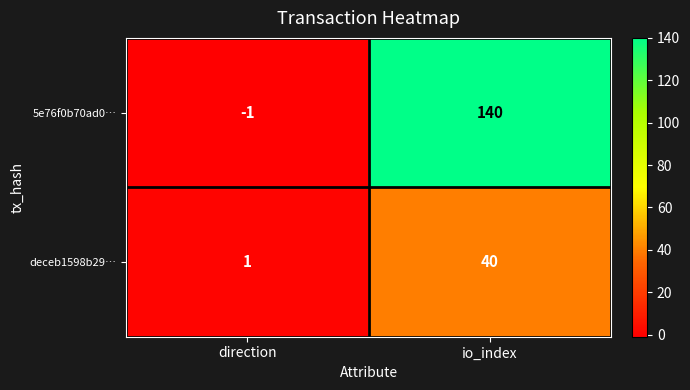

Which series has the largest range (max minus min)?

5e76f0b70ad0…